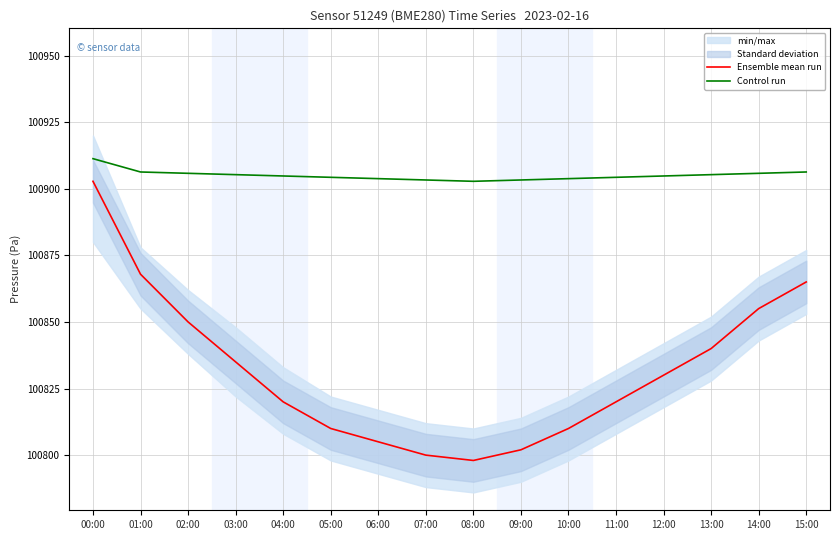

True or false: Control run has a value of 25021.3 at 09:00.

False